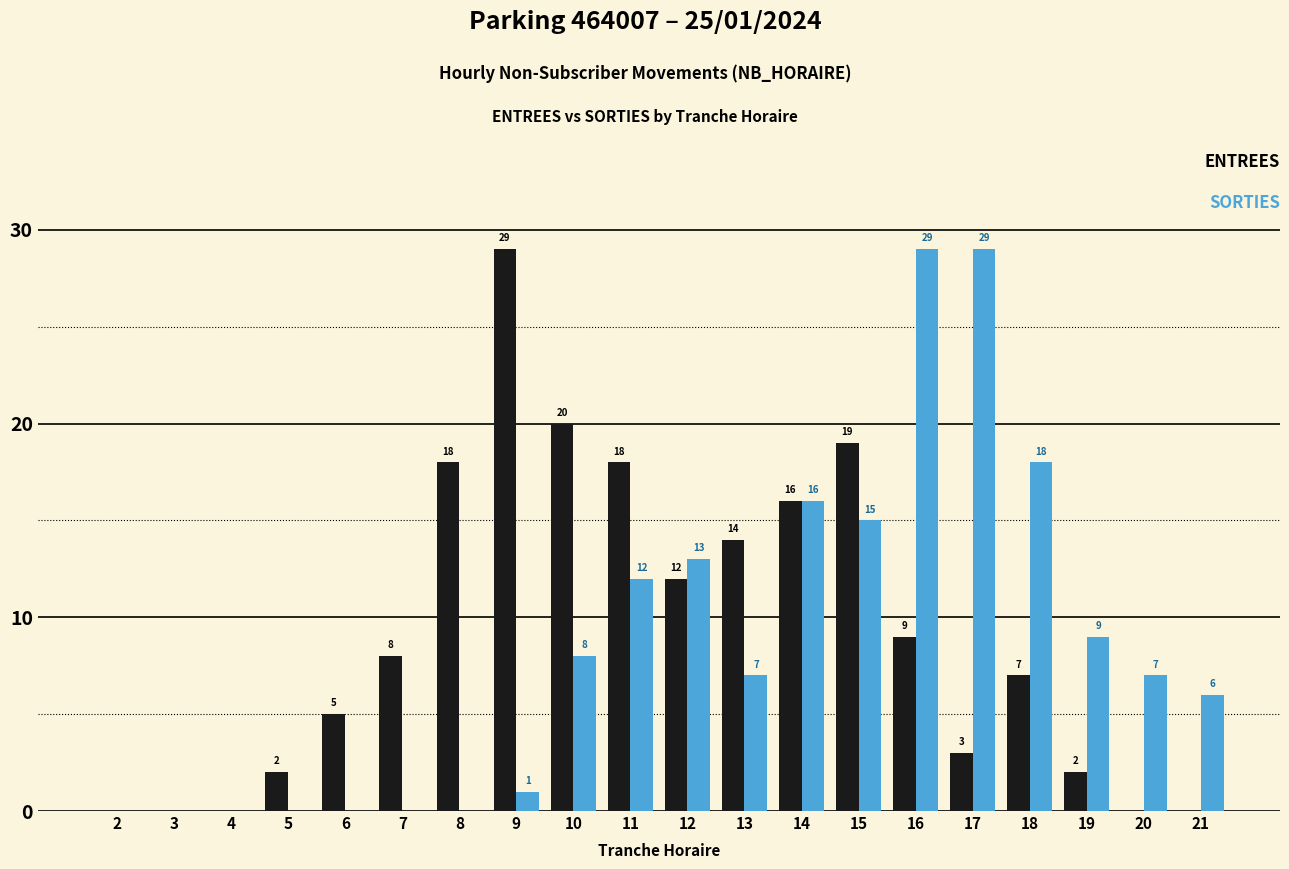

What is the total value across all series at 8?

18